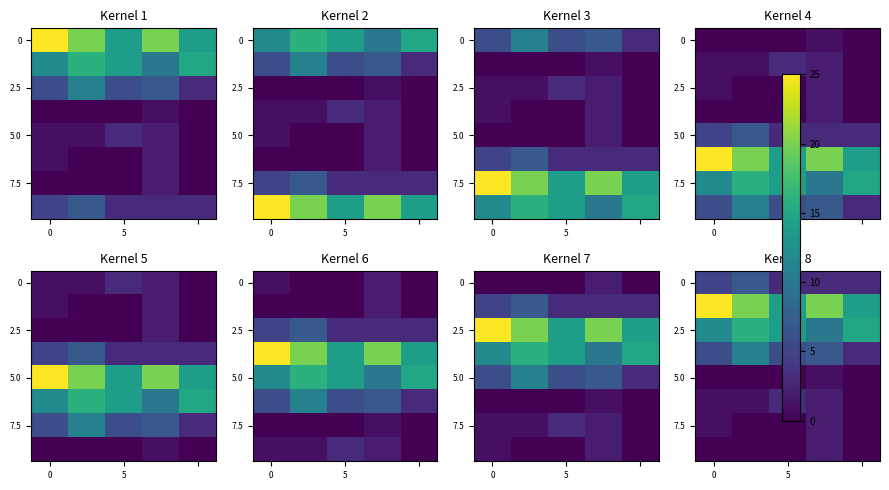

What is the total value across all series at 0?

50